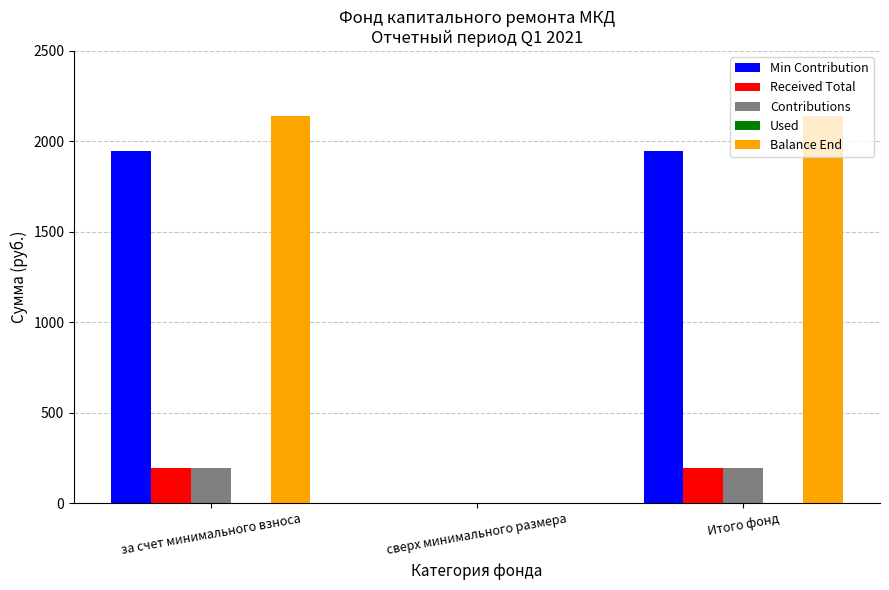

Is it true that Contributions equals 194.4 at Итого фонд?

True